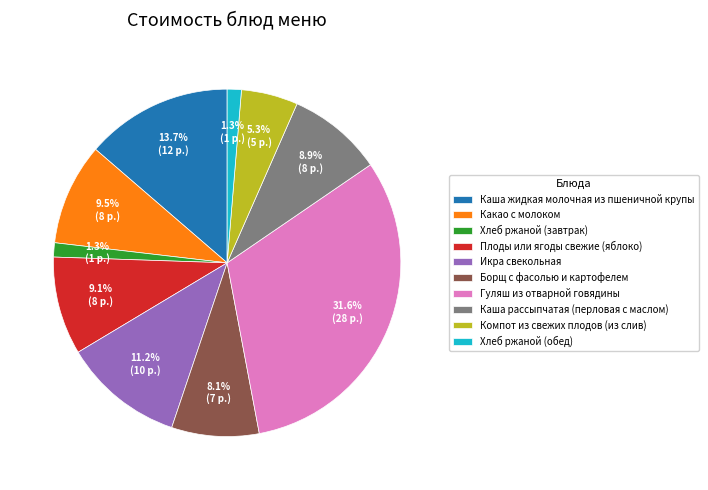

Does any single category account for the majority?

No